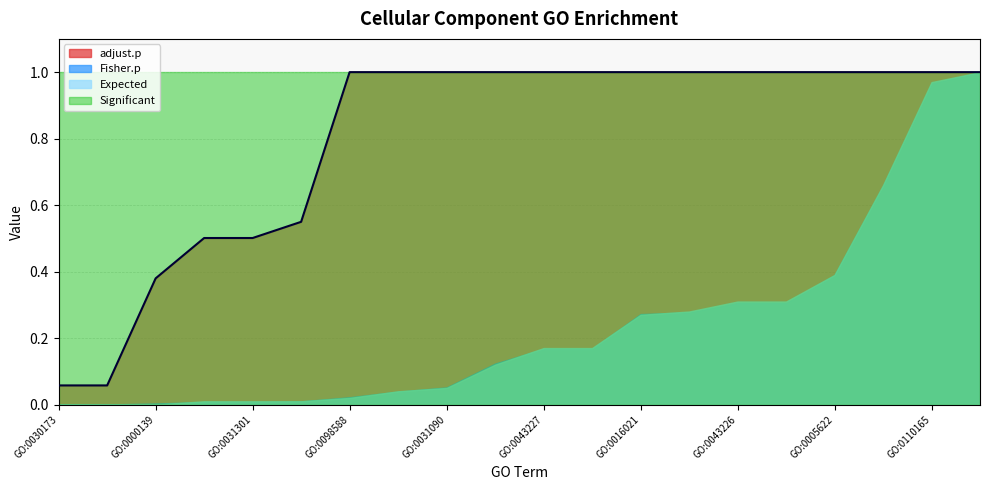

What is the total value across all series at GO:0031301?

1.5